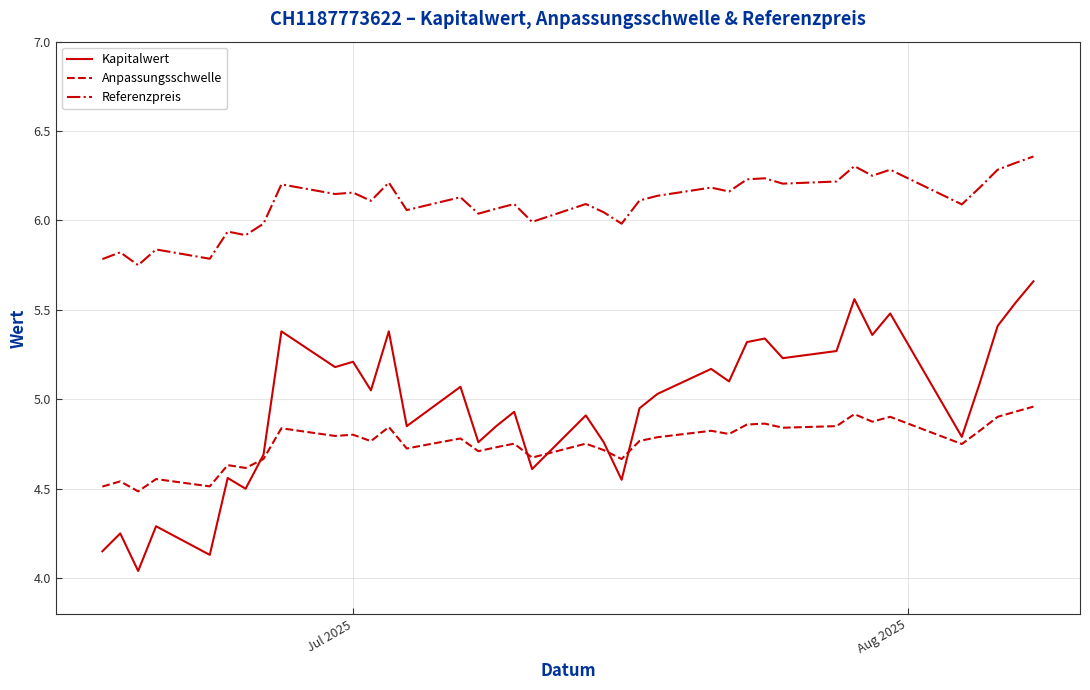

Which series has the largest range (max minus min)?

Kapitalwert